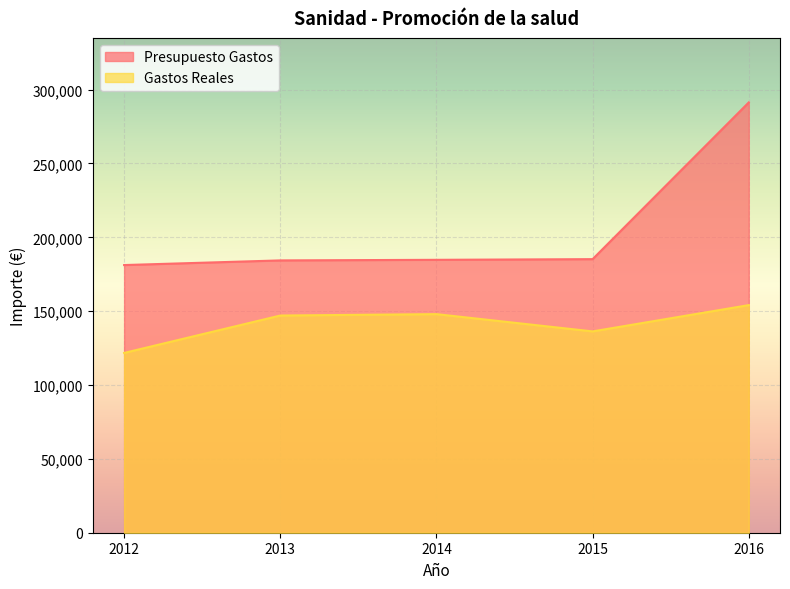

The value of Gastos Reales at 2015 is 89210.6. True or false?

False